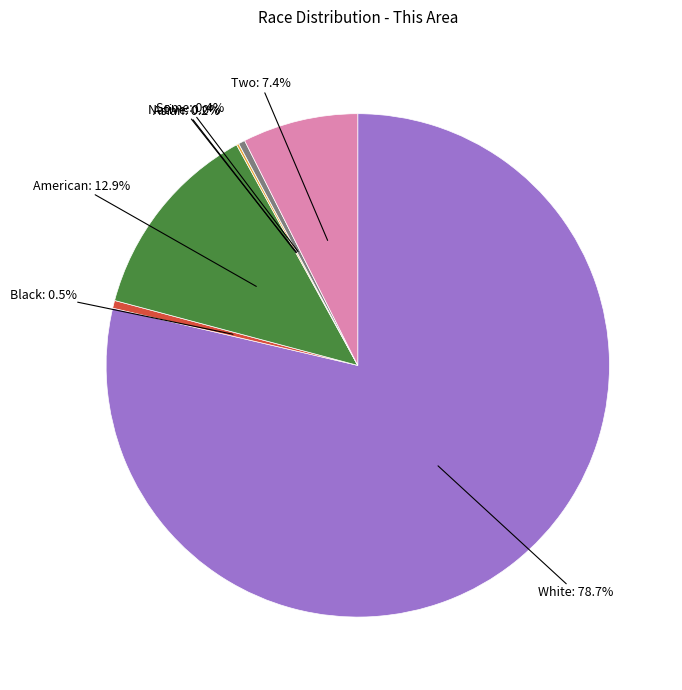

Rank the categories by value from highest to lowest.

White alone, American Indian and Alaska Native, Two or More Races, Black or African American alone, Some Other Race alone, Asian alone, Native Hawaiian and Other Pacific Islander